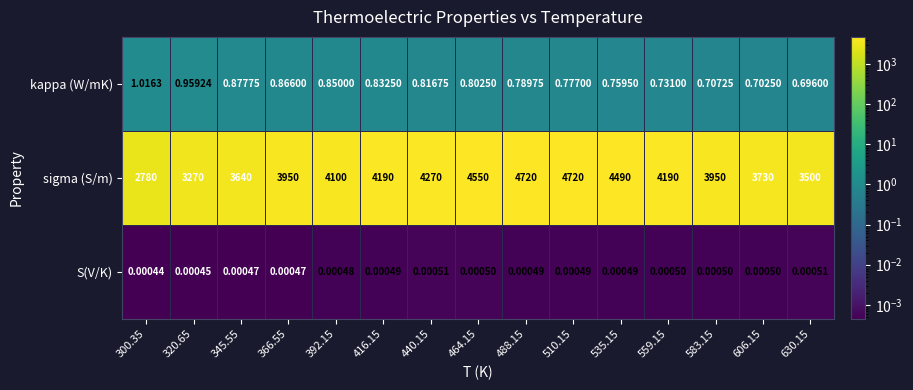

Rank the series at 366.55 from highest to lowest value.

sigma (S/m), kappa (W/mK), S(V/K)